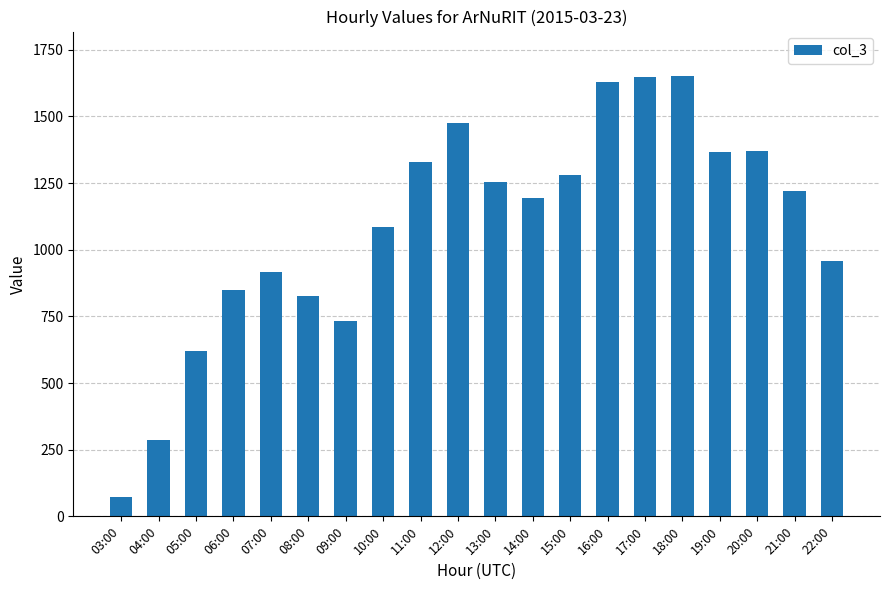

Read the value at 14:00, to the nearest 100.

1200